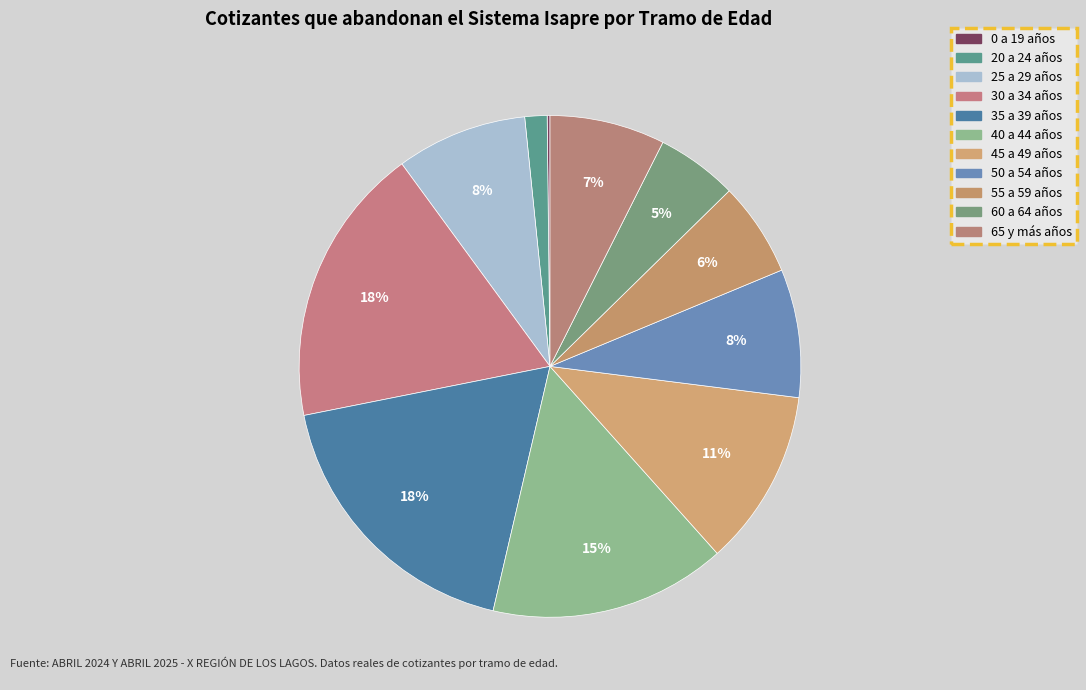

Do 60 a 64 años and 50 a 54 años together represent more than half of the pie?

No